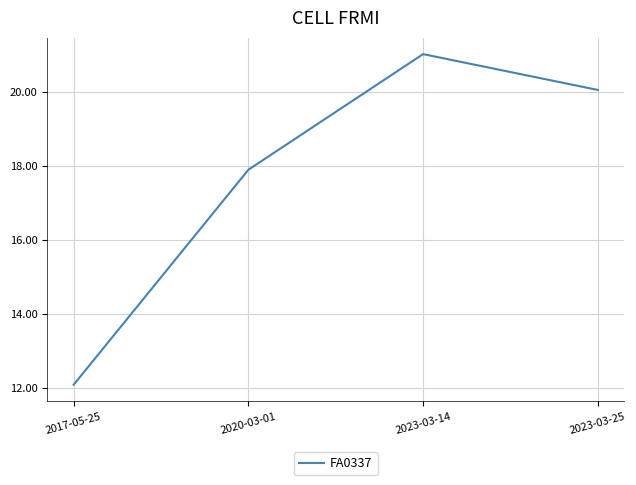

The chart shows a value of 17.9 at 2020-03-01. True or false?

True